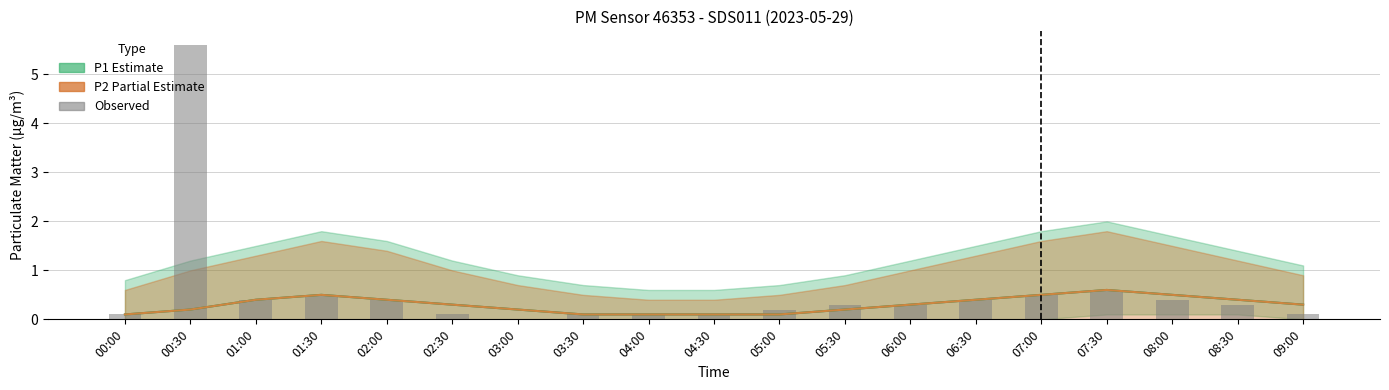

What is the change in value from 03:30 to 06:30?

+0.3